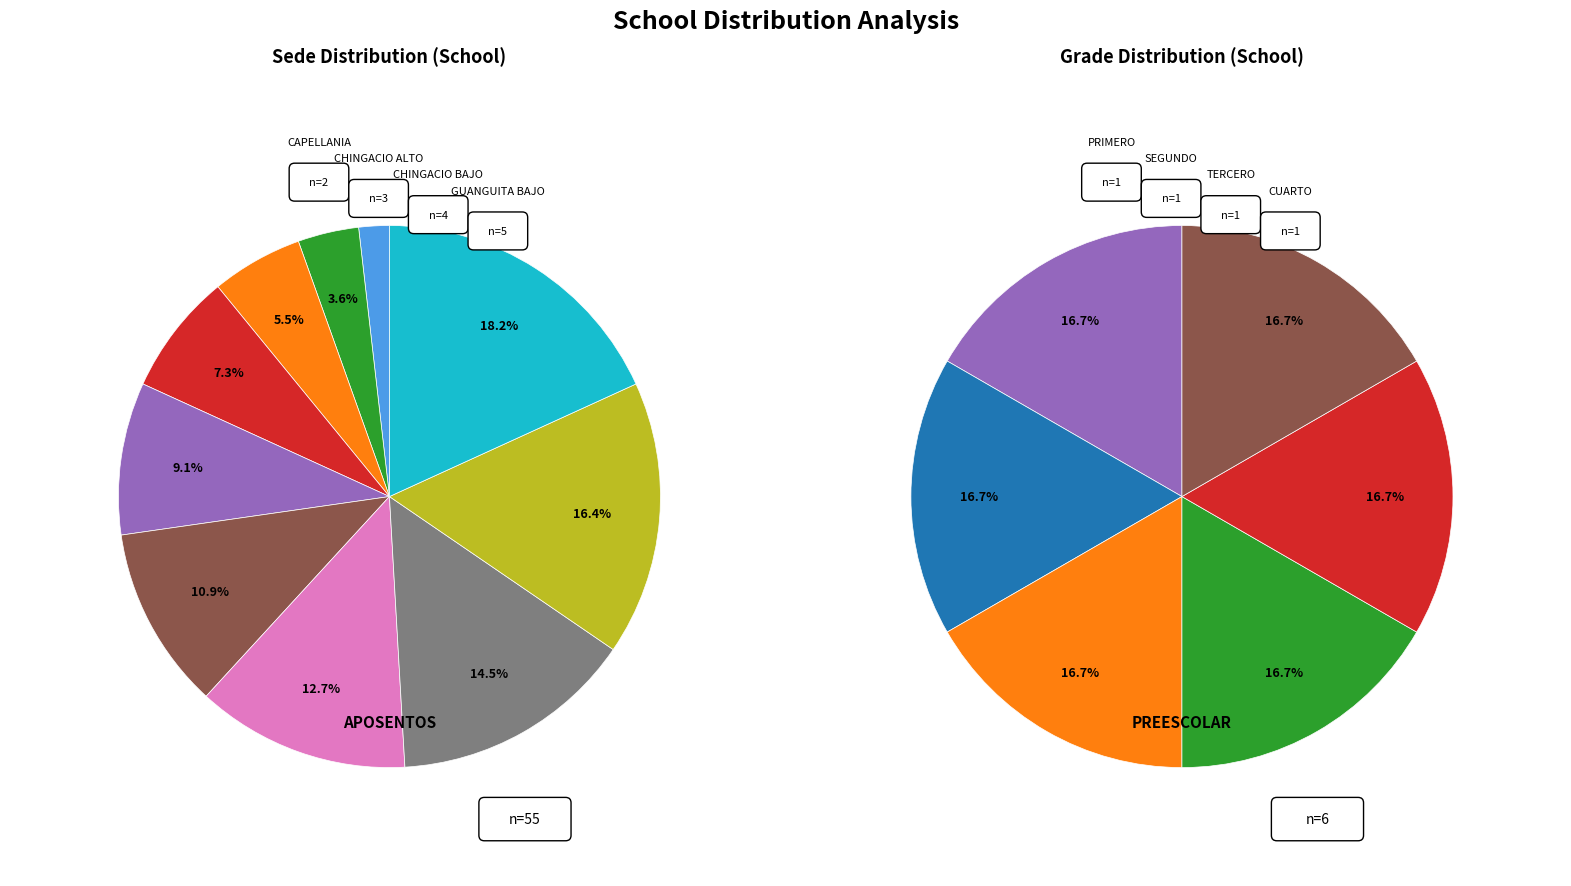

Which slice is the largest?

RETIRO DE INDIOS